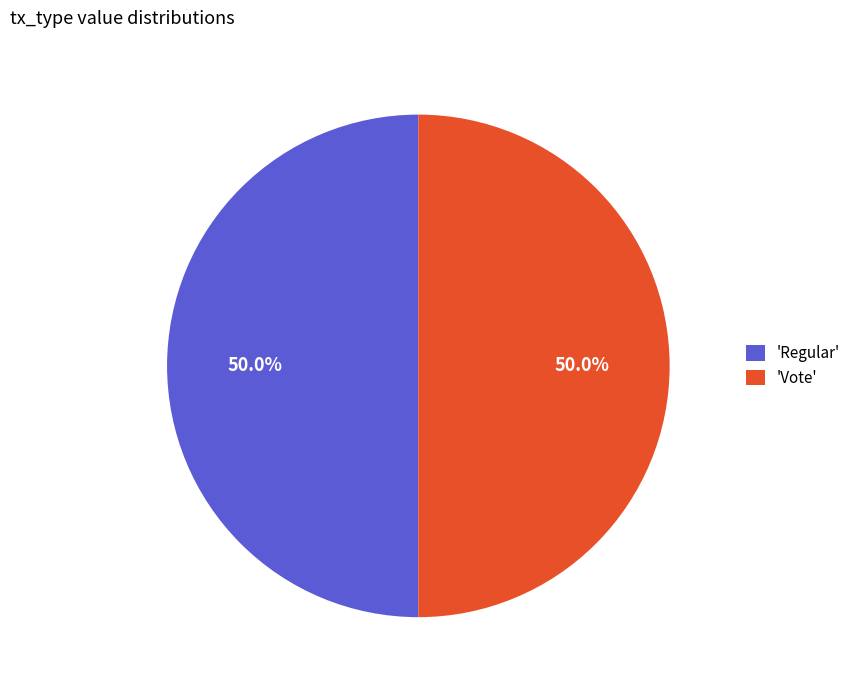

What percentage do 'Vote' and 'Regular' together represent?

100.0%